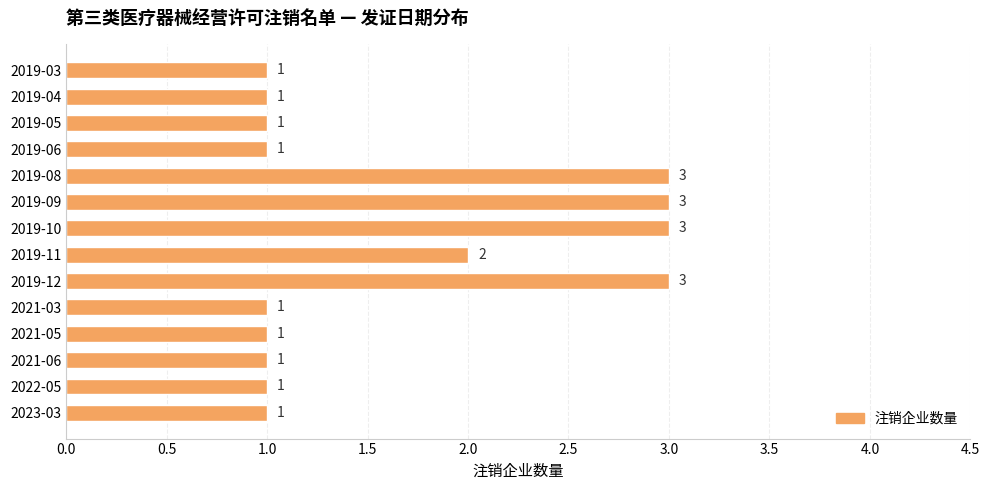

How many data points does each series have?

14